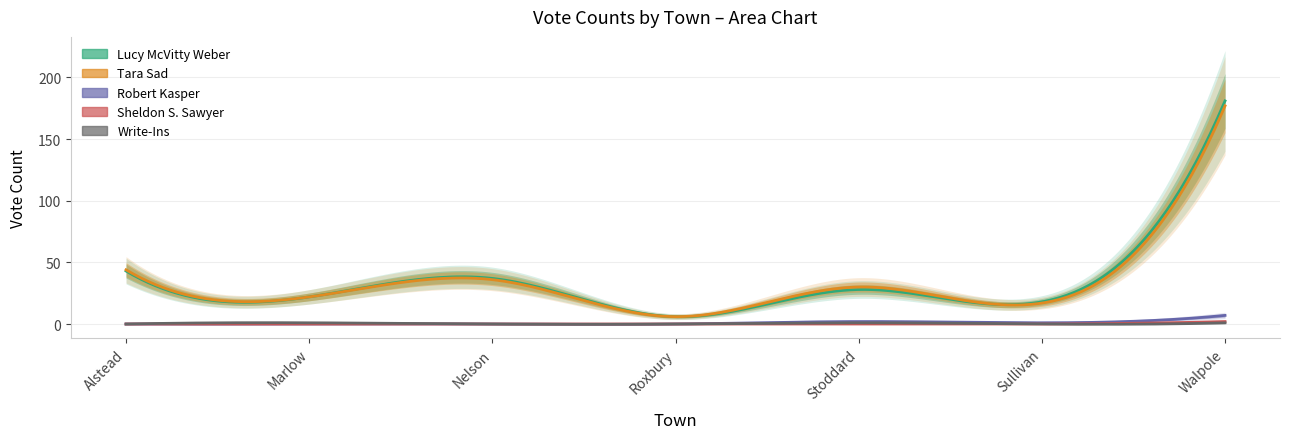

In Tara Sad, how many points are higher than both neighbors (excluding endpoints)?

2